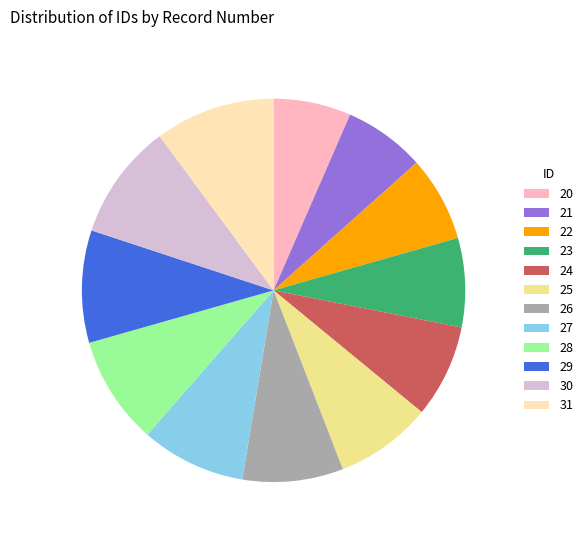

Do 20 and 22 together represent more than half of the pie?

No